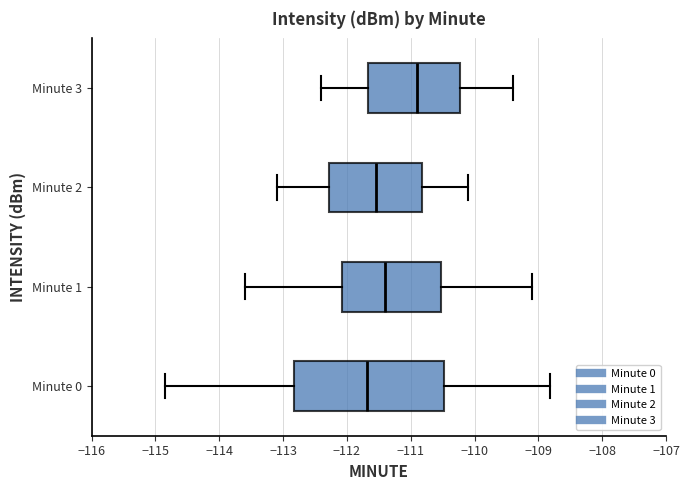

Reading bottom to top, transcribe this box plot: for each box, give where its median line is, the range the box spans, and where its two whiskers end, as read against the x-axis. The values are not printed on the chart, so give them approximately, as read against the axis.

Minute 0: median -111.7, box -112.8 to -110.5, whiskers -114.9 to -108.8
Minute 1: median -111.4, box -112.1 to -110.5, whiskers -113.6 to -109.1
Minute 2: median -111.5, box -112.3 to -110.8, whiskers -113.1 to -110.1
Minute 3: median -110.9, box -111.7 to -110.2, whiskers -112.4 to -109.4